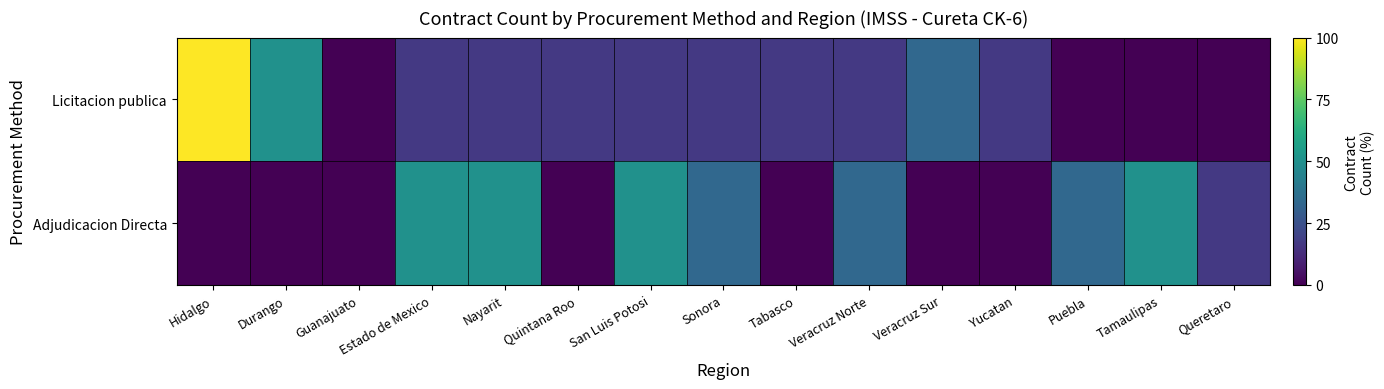

What is the total value across all series at Estado de Mexico?

66.7